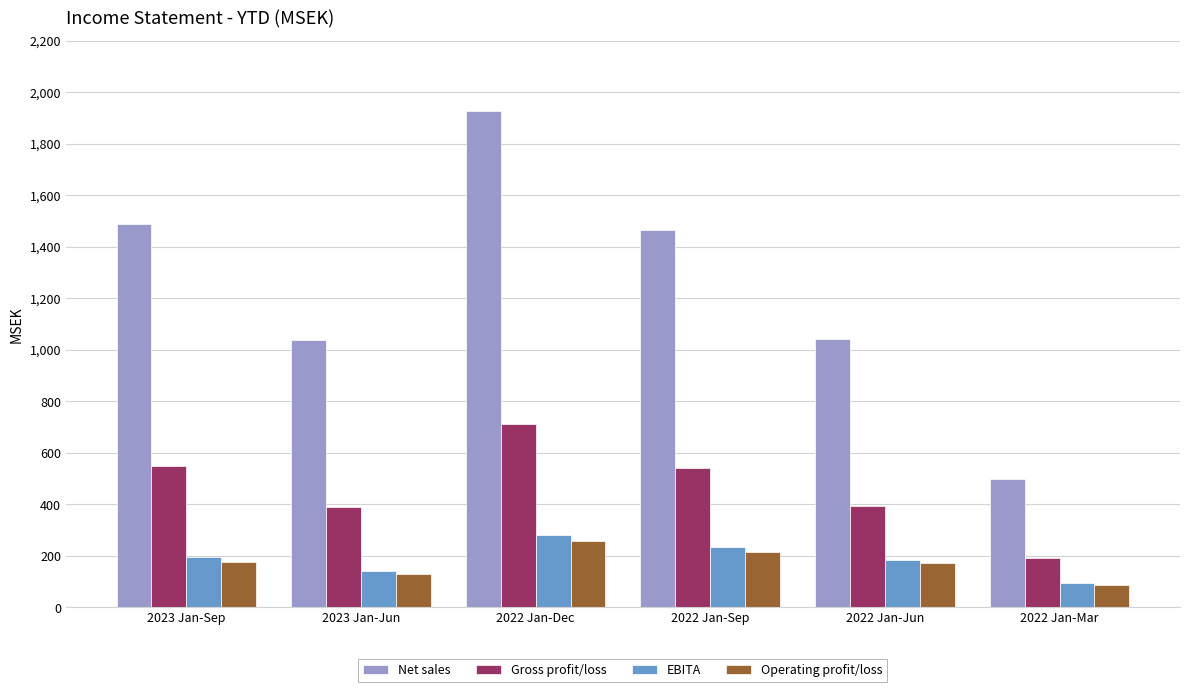

What is the sum of the EBITA values at 2023 Jan-Sep and 2022 Jan-Jun?

381.3